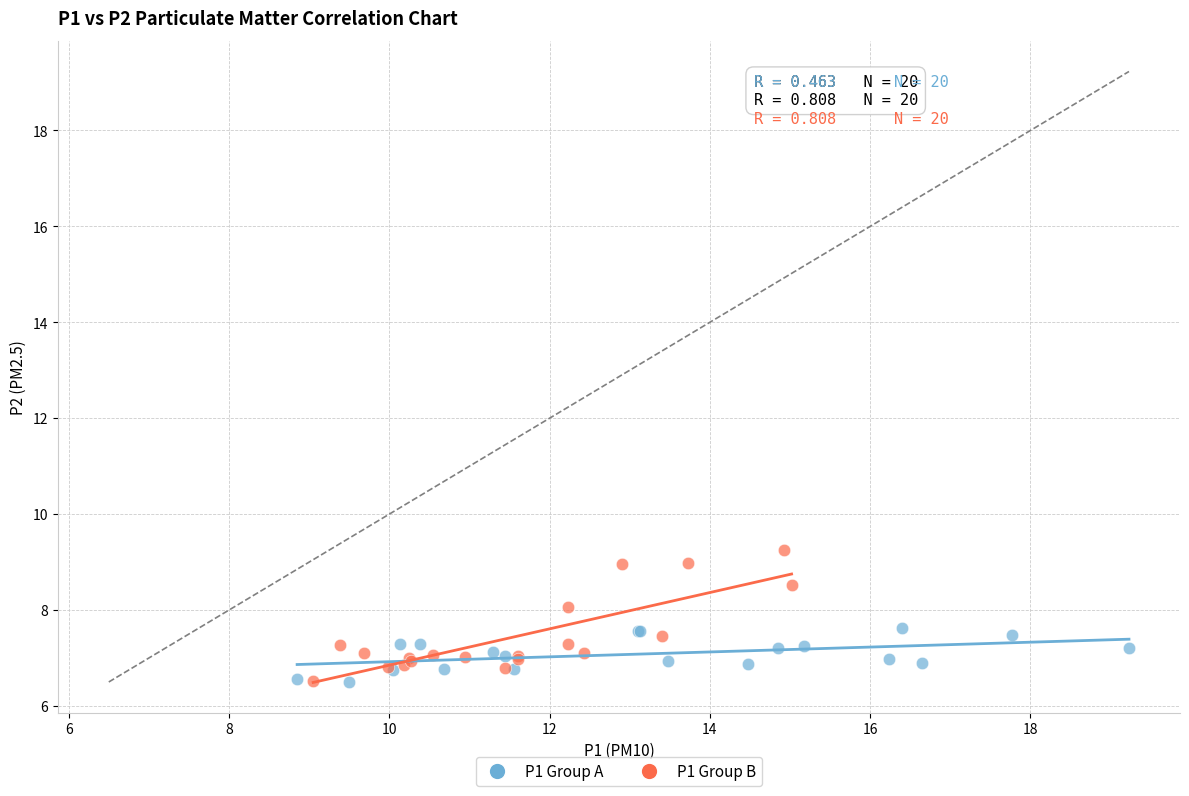

Which series reaches the maximum Y coordinate?

P1 Group B